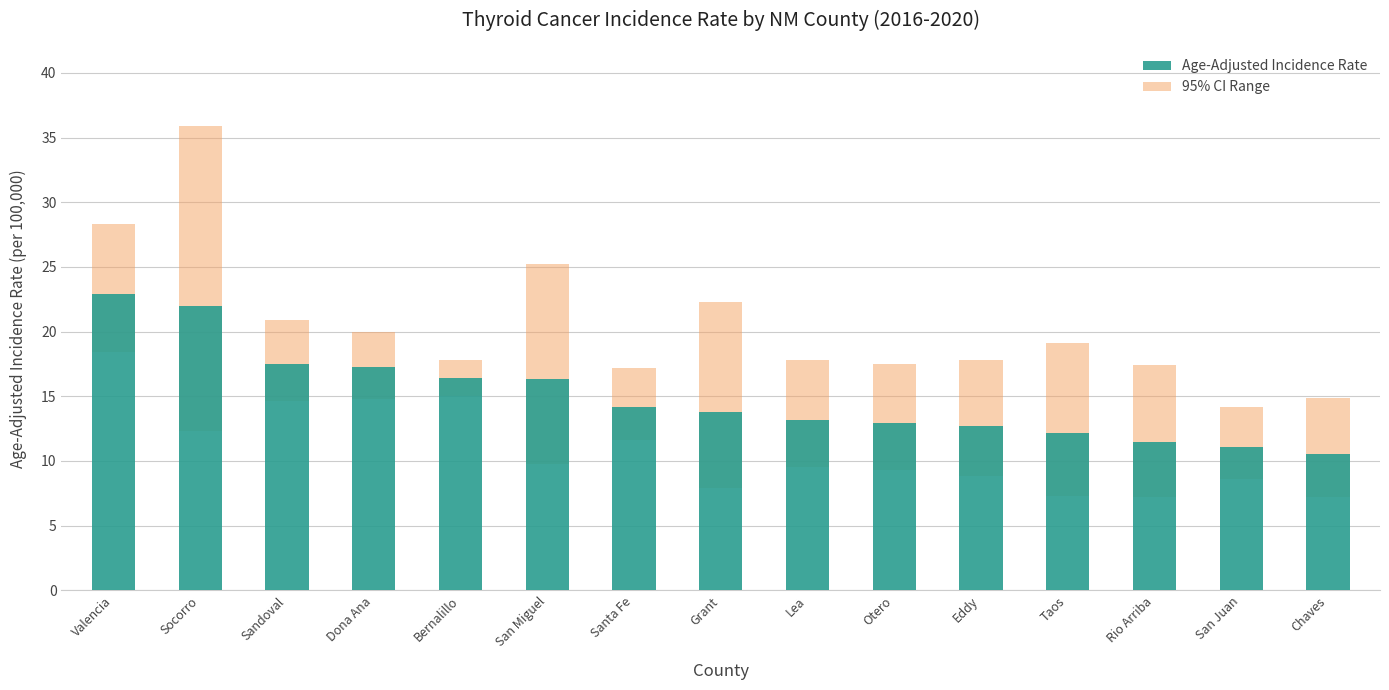

What is the sum of all Age-Adjusted Incidence Rate values?

224.5